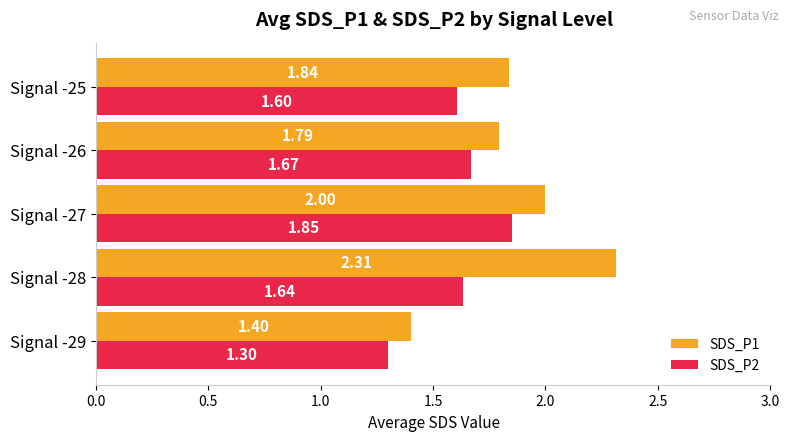

What is the total value across all series at Signal -29?

2.7